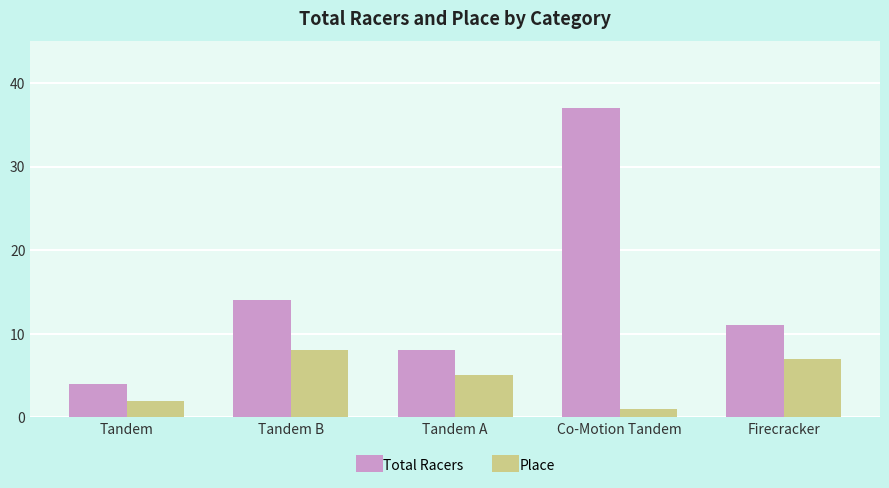

Count the number of data series in this chart.

2